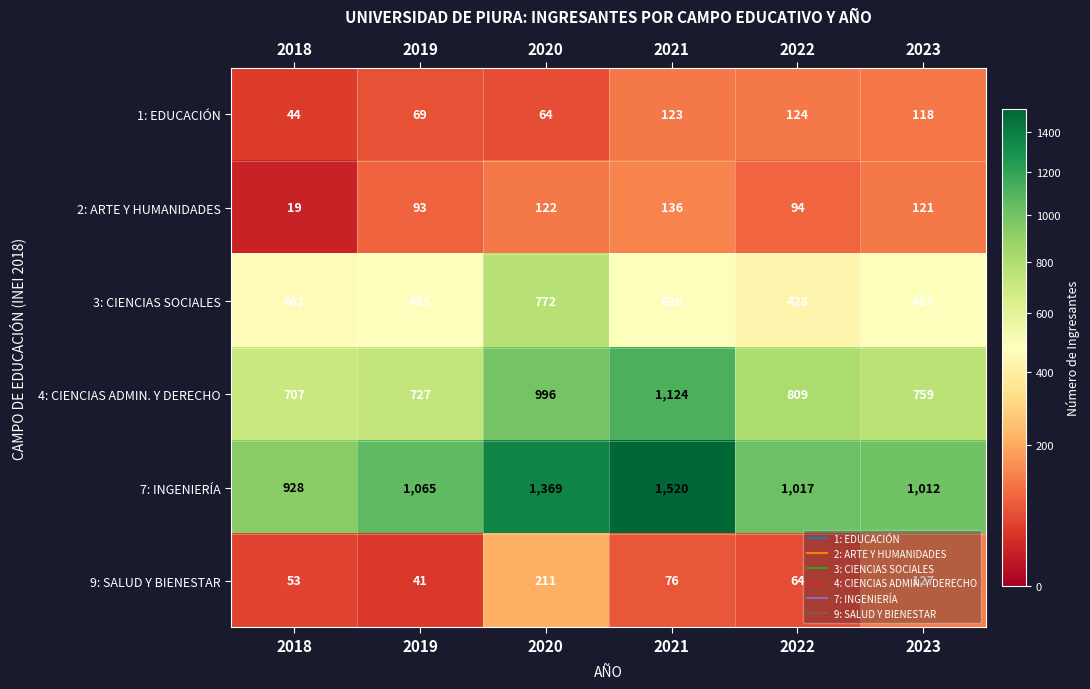

Where is 2: ARTE Y HUMANIDADES nearest to the value 77?

2019